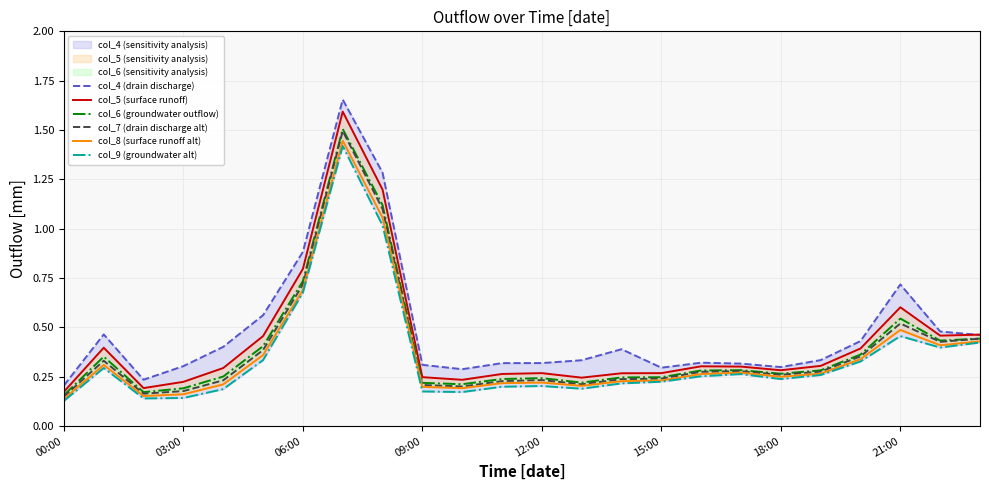

What is the spread (max minus min) of values at 20?

0.1